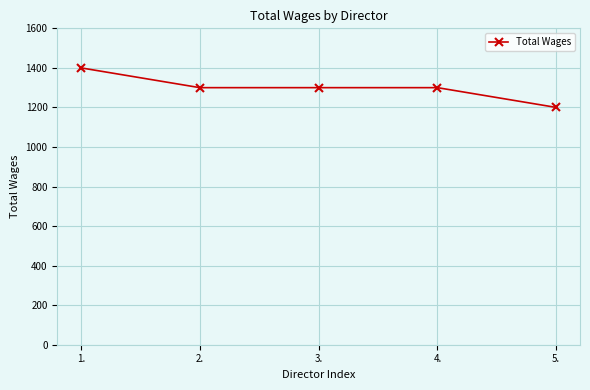

What is the label of the 3rd point from the right?

3.